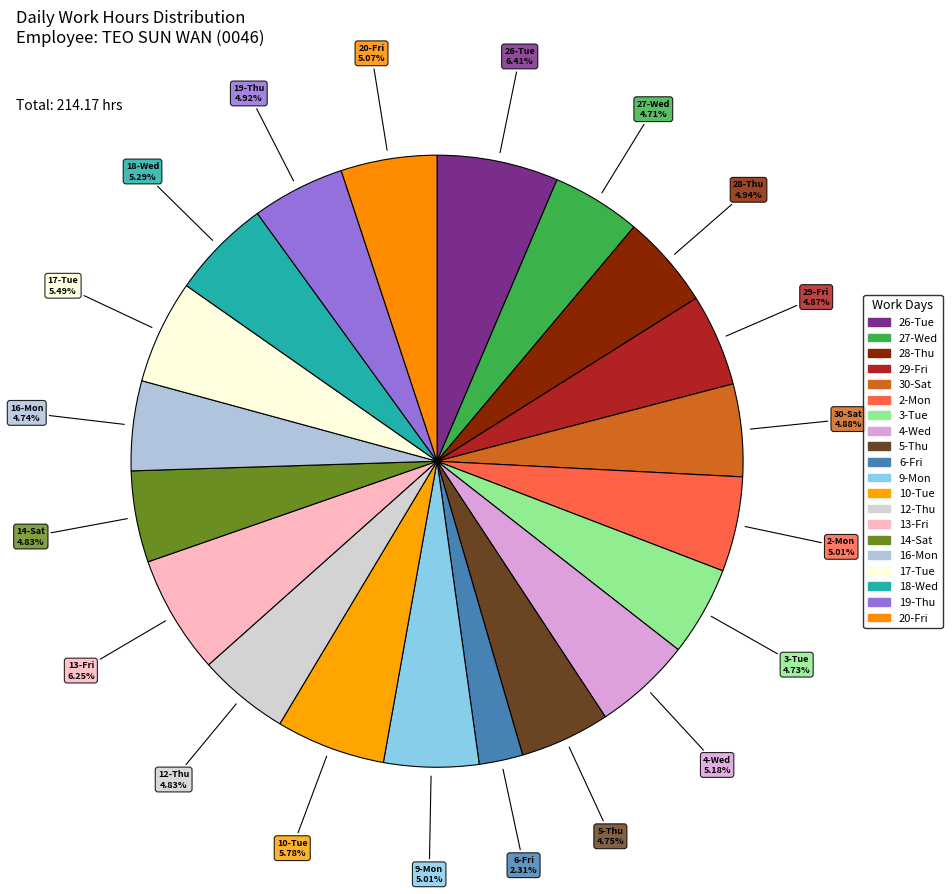

Count the number of slices in the pie.

20